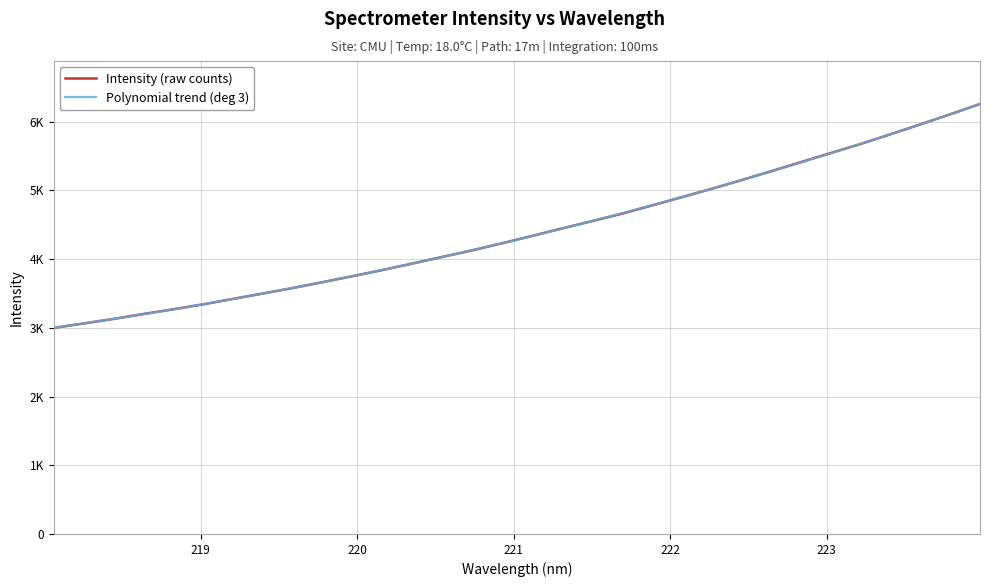

True or false: the data shows 4899.8 at 222.0721.

True